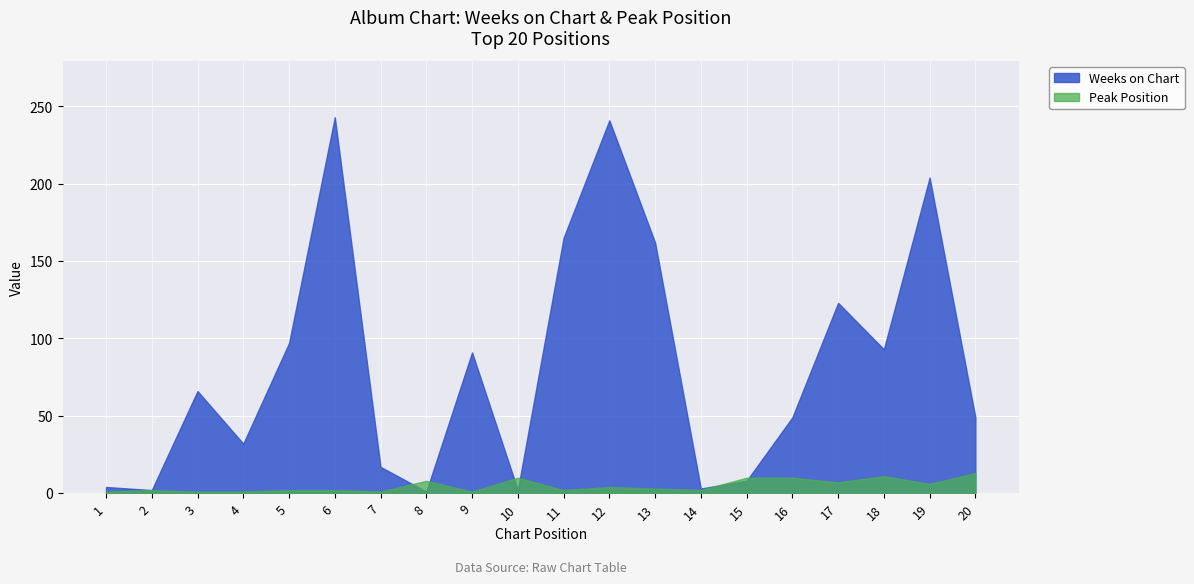

How many intersections are there between Peak Position and Weeks on Chart?

6